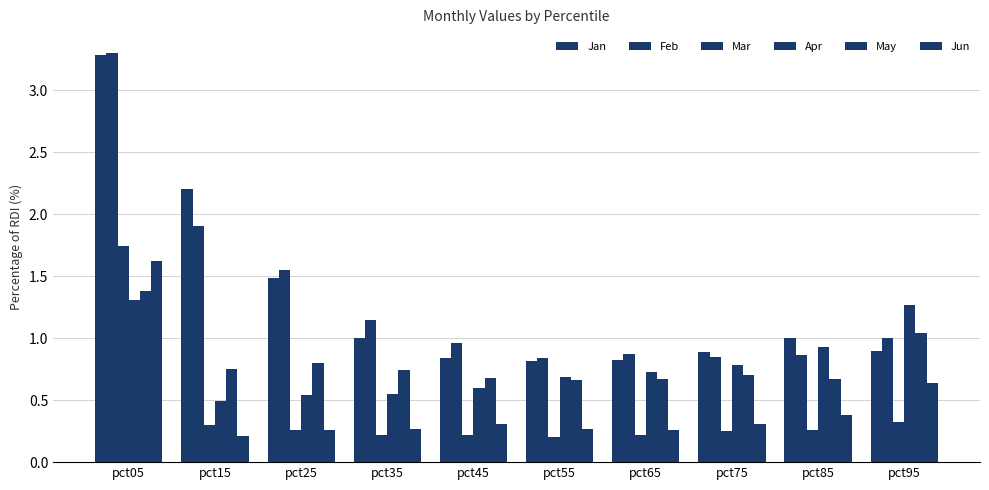

How many bars are there in each group?

6